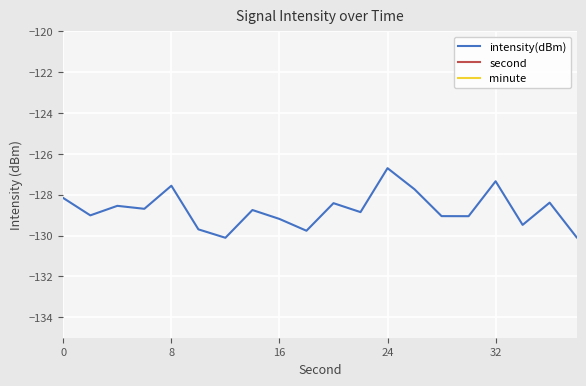

Where does the intensity(dBm) series first go above -128?

8